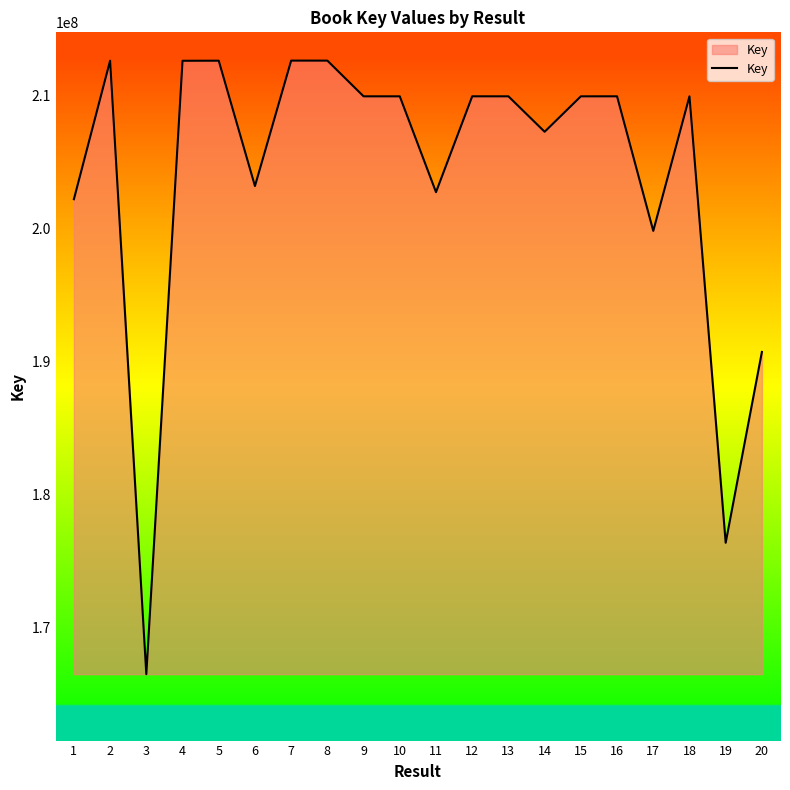

What value does the data have at 3?

166494394